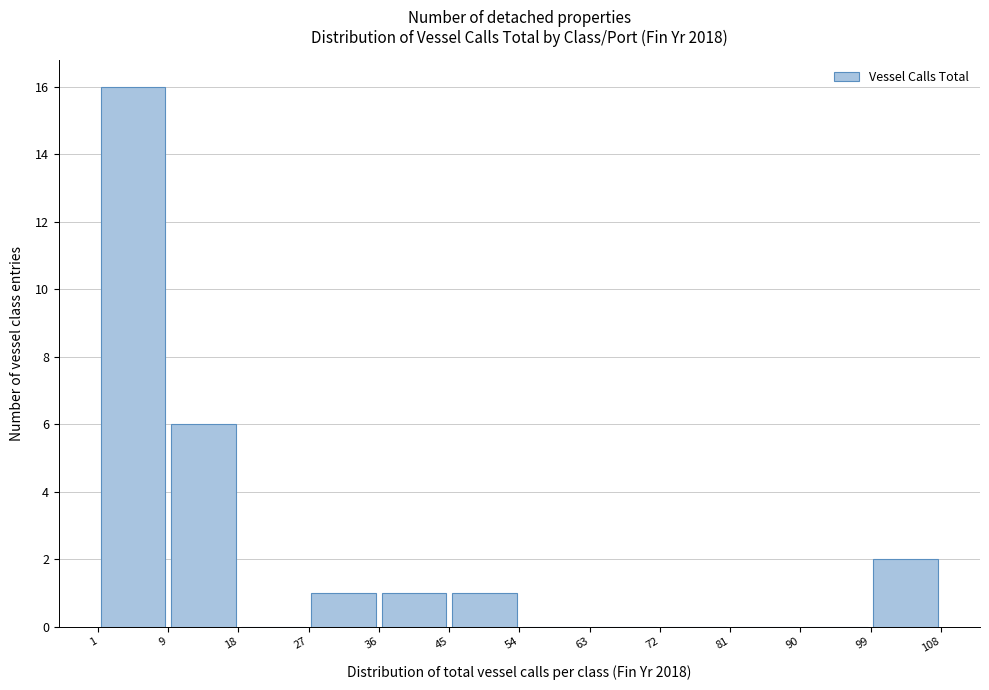

How tall is the bar that spans 27 to 36 on the x-axis? The values are not printed on the chart, so give them approximately, as read against the axis.

1